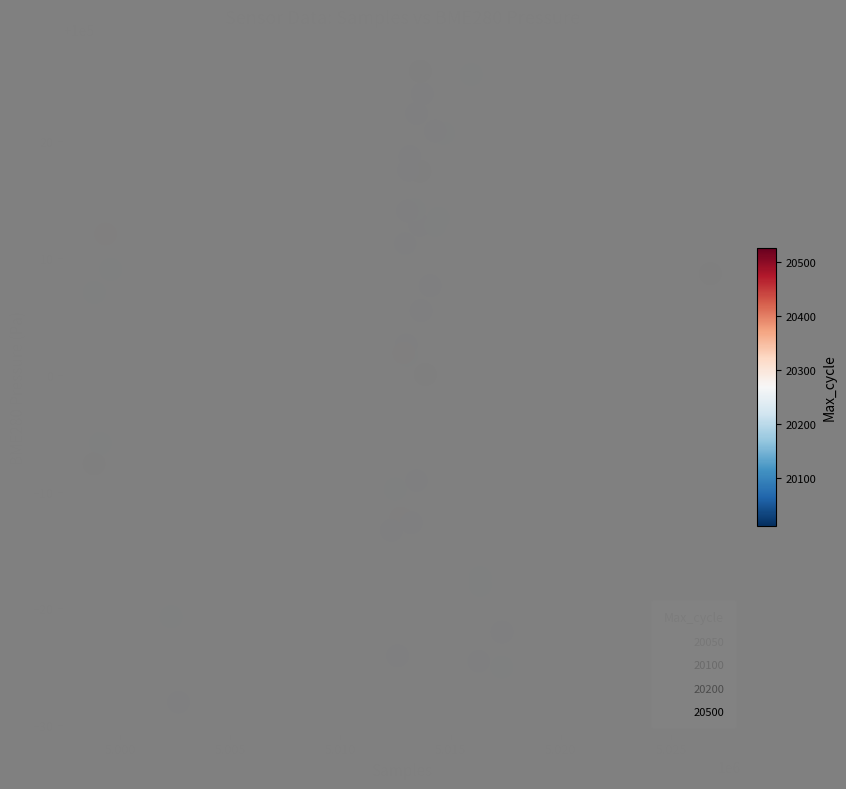

What Y value in the scatter plot is closest to 99998?

100000.0